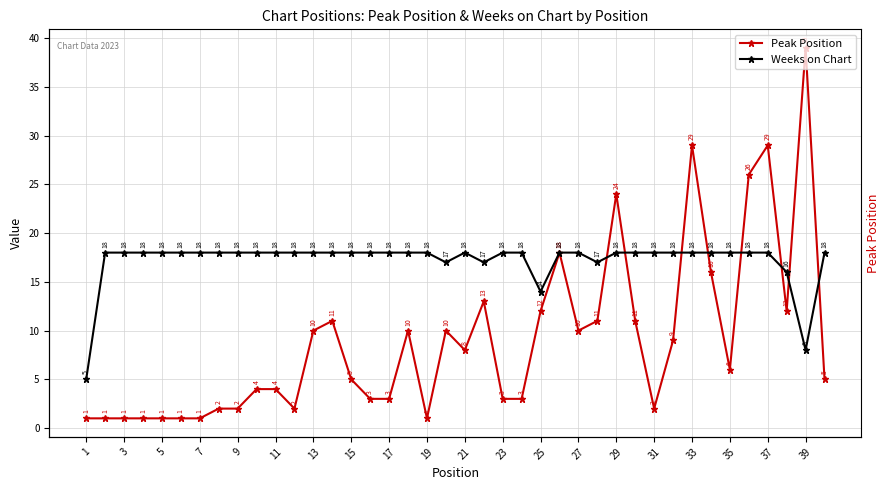

What are all the series names shown in the legend?

Peak Position, Weeks on Chart